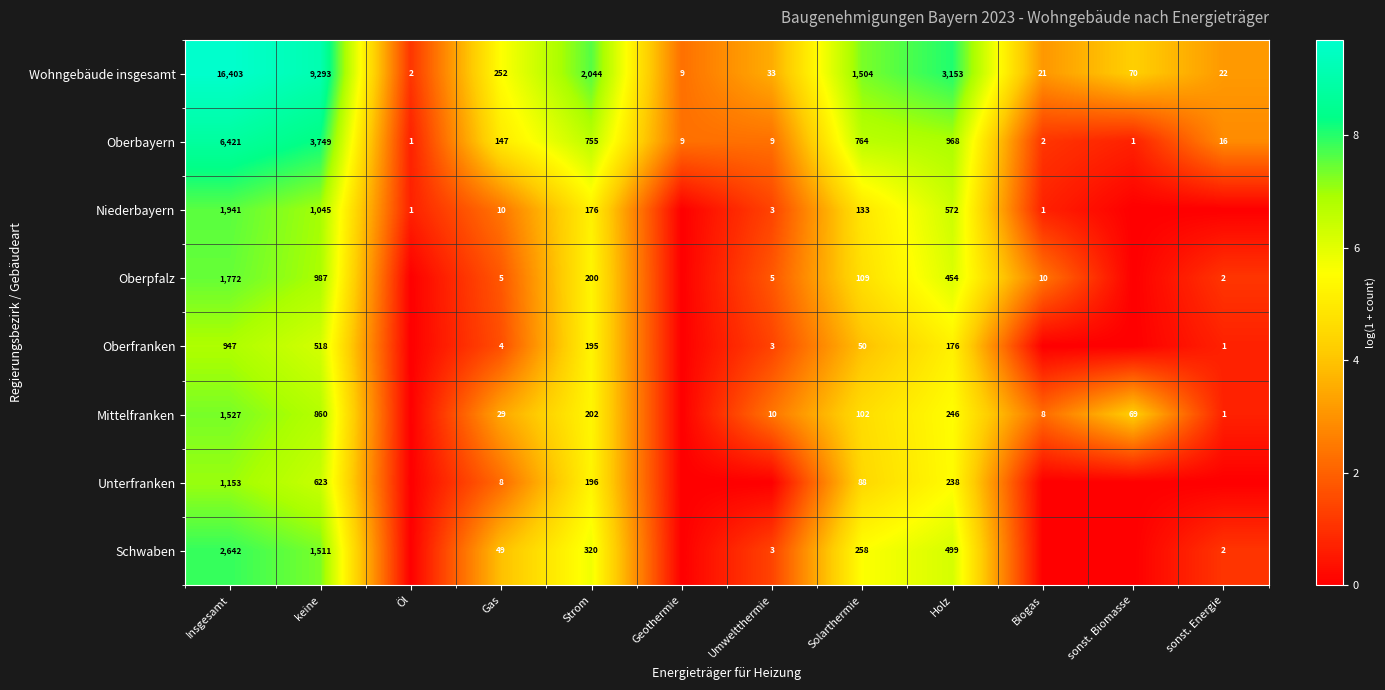

Is the value of Schwaben at Strom greater than the value of Wohngebäude insgesamt at sonst. Energie?

Yes